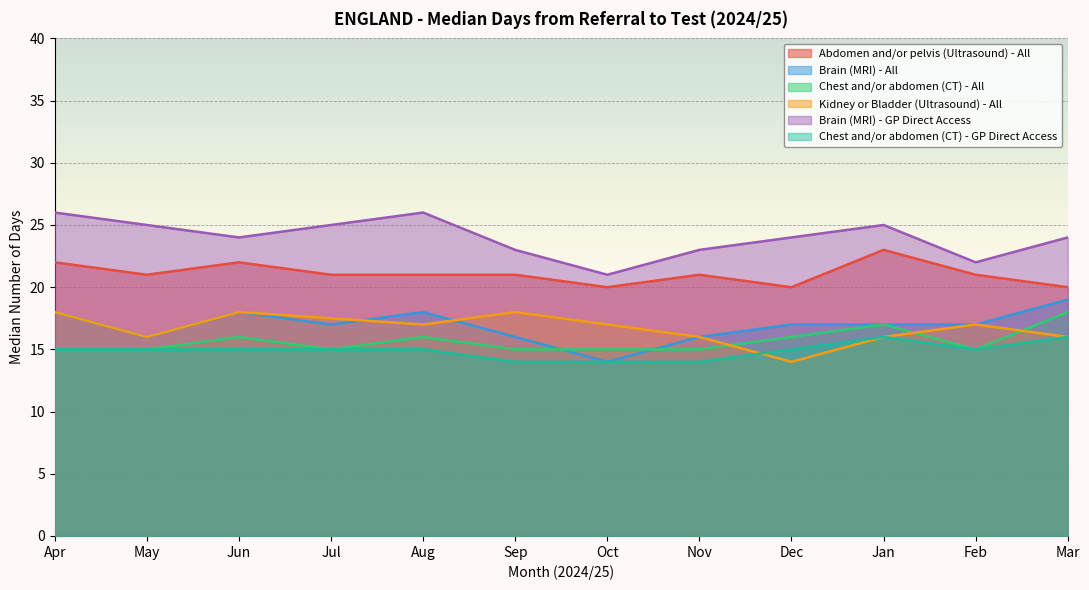

What is the minimum value shown in the chart?

14.0